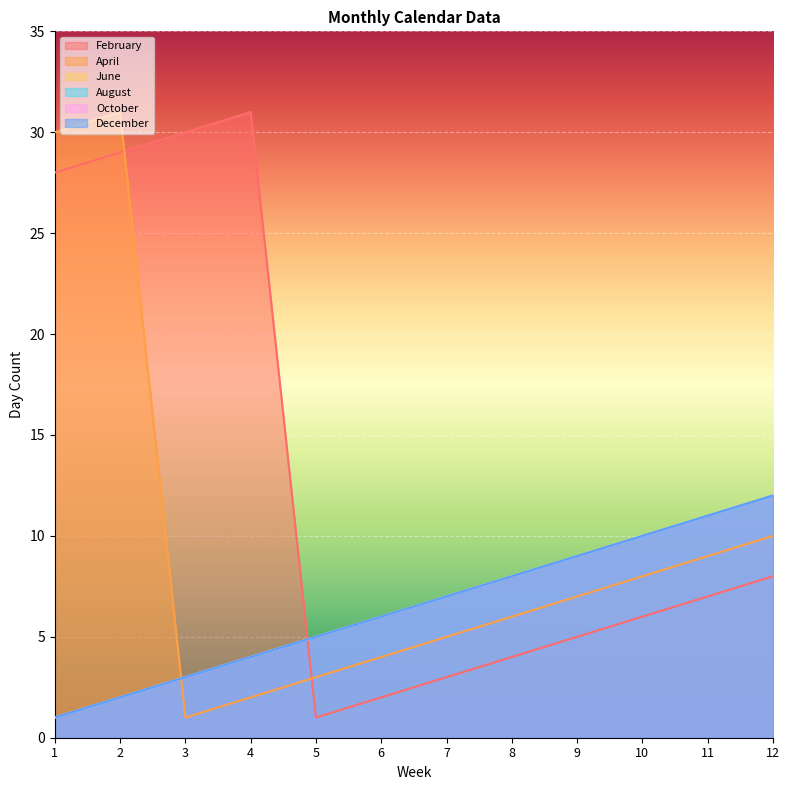

Reading right to left, extract all data points from this chart.

February: 12=8	11=7	10=6	9=5	8=4	7=3	6=2	5=1	4=31	3=30	2=29	1=28
April: 12=10	11=9	10=8	9=7	8=6	7=5	6=4	5=3	4=2	3=1	2=31	1=30
June: 12=12	11=11	10=10	9=9	8=8	7=7	6=6	5=5	4=4	3=3	2=2	1=1
August: 12=12	11=11	10=10	9=9	8=8	7=7	6=6	5=5	4=4	3=3	2=2	1=1
October: 12=12	11=11	10=10	9=9	8=8	7=7	6=6	5=5	4=4	3=3	2=2	1=1
December: 12=12	11=11	10=10	9=9	8=8	7=7	6=6	5=5	4=4	3=3	2=2	1=1